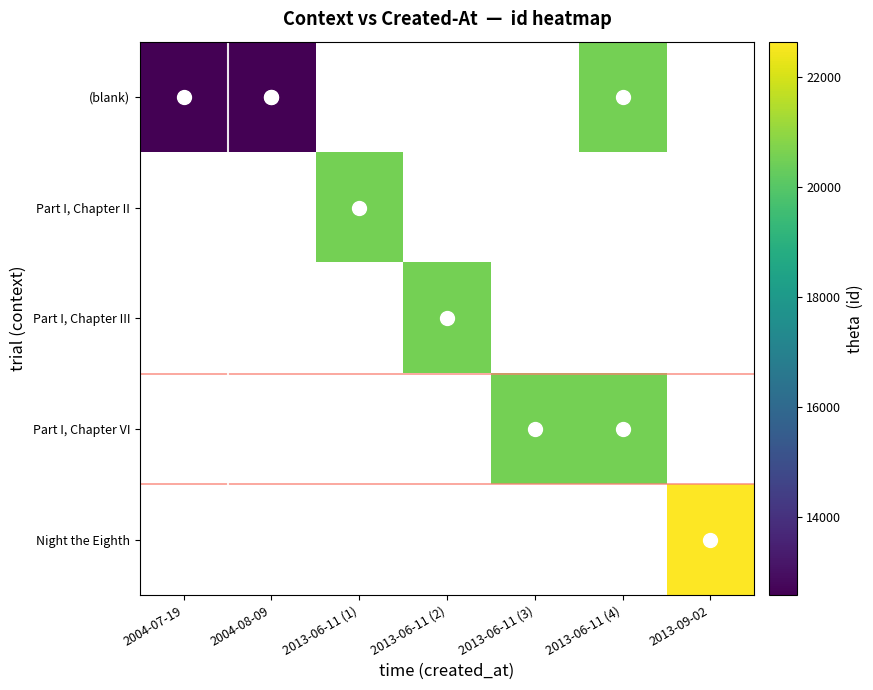

What is the maximum value shown in the chart?

22633.0